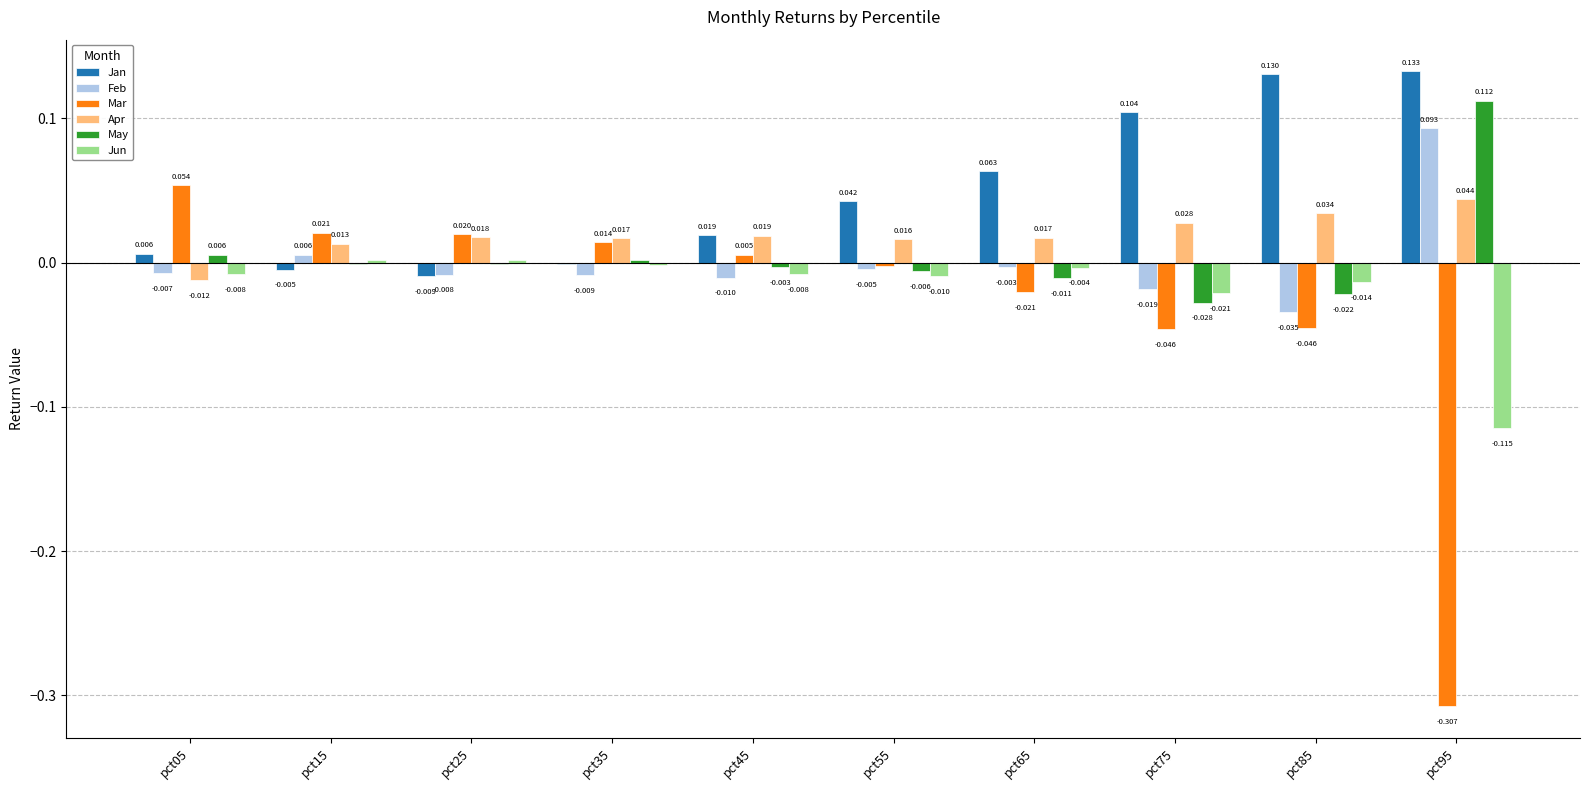

Which series changed the most between pct85 and pct95?

Mar